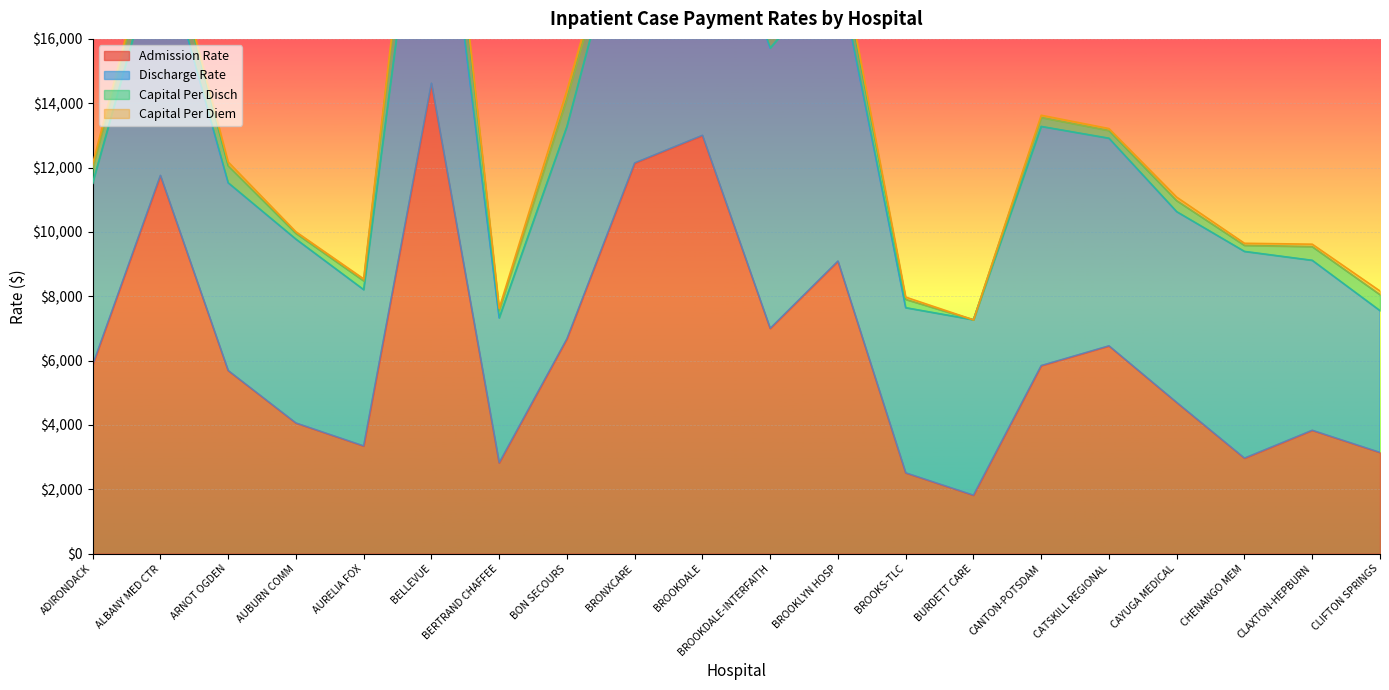

How many values in the Capital Per Diem series exceed 75?

10